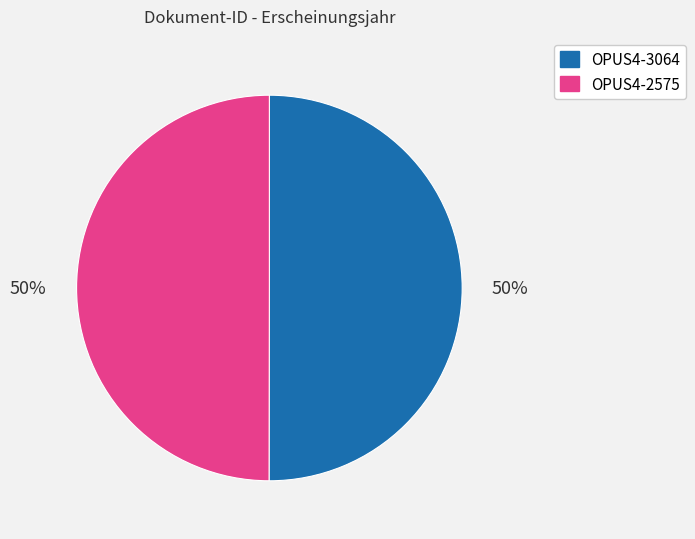

What is the ratio of the value at OPUS4-3064 to the value at OPUS4-2575?

1.0